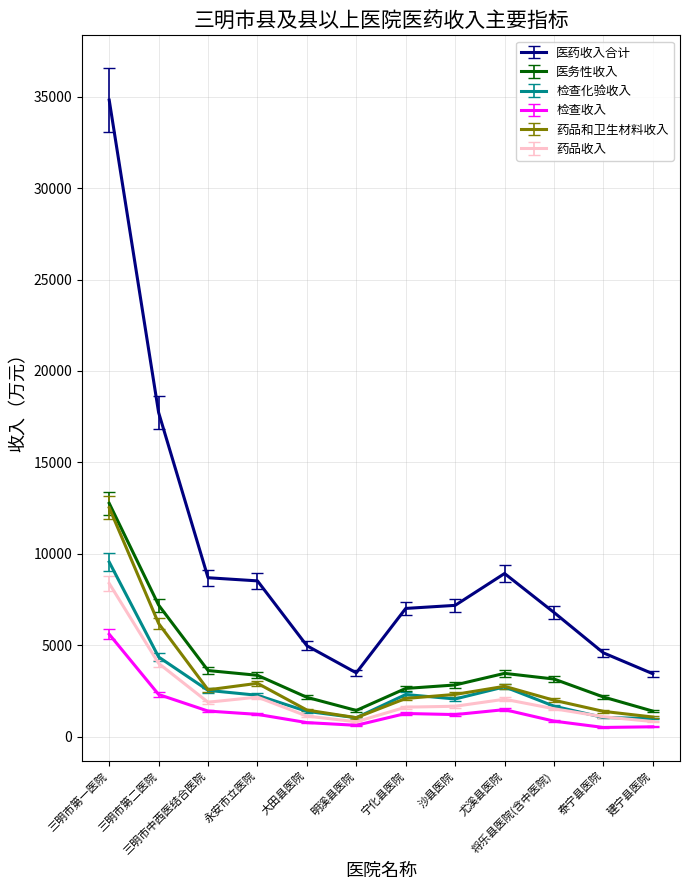

True or false: 药品和卫生材料收入 has more than 0 interior local peaks.

True